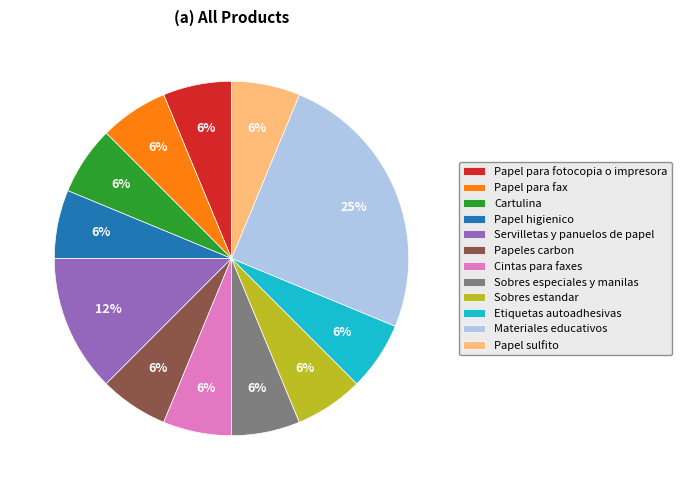

Count the number of slices in the pie.

12